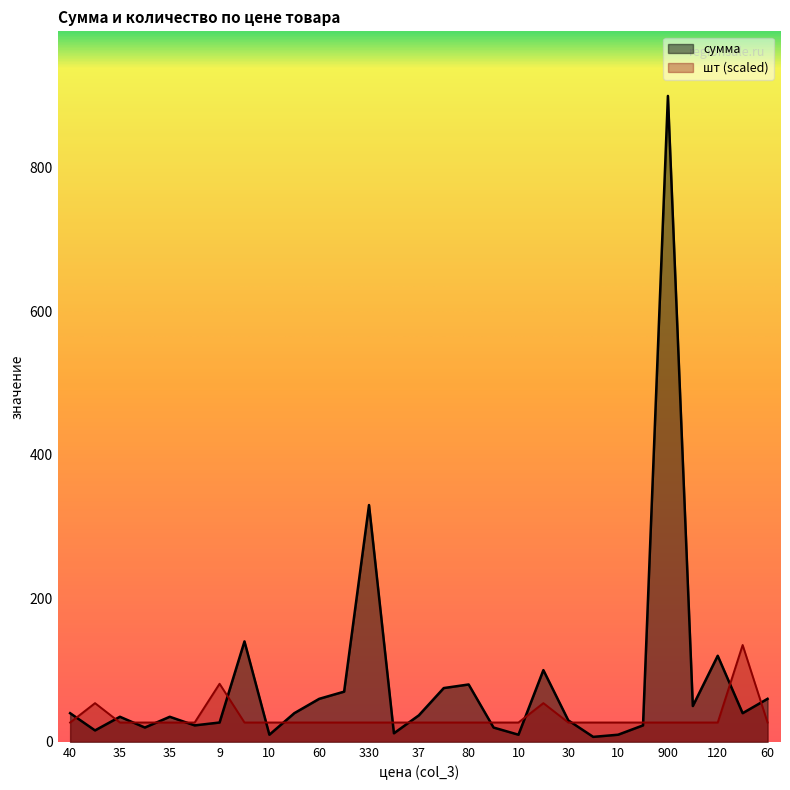

Rank the series by their average value, from highest to lowest.

сумма, шт (scaled)